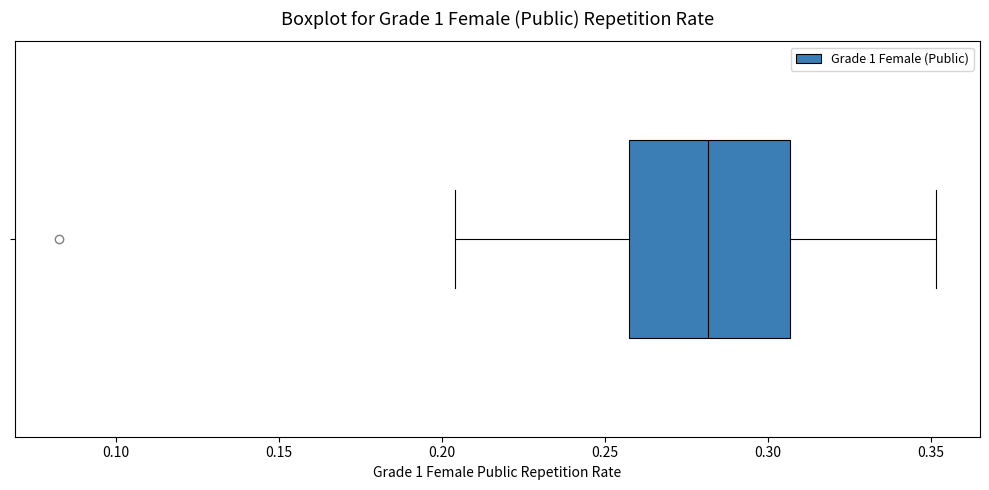

Where does the right whisker of the box end on the x-axis? The values are not printed on the chart, so give them approximately, as read against the axis.

0.350